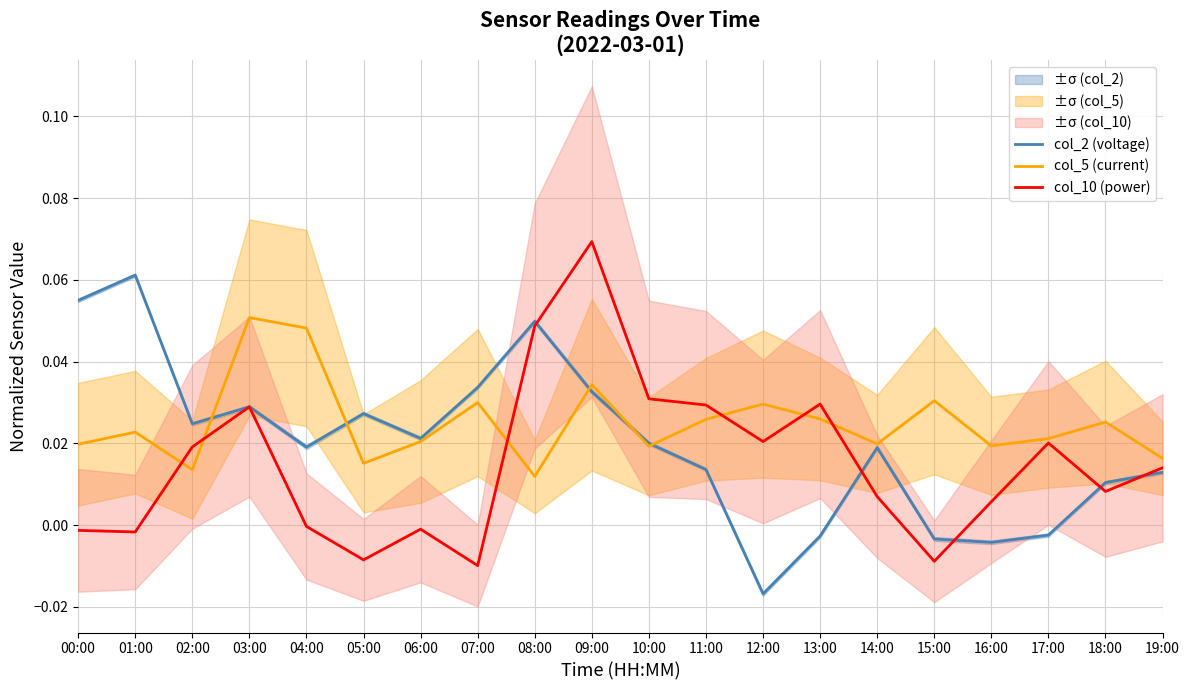

What are all the series names shown in the legend?

col_2 (voltage), col_5 (current), col_10 (power)